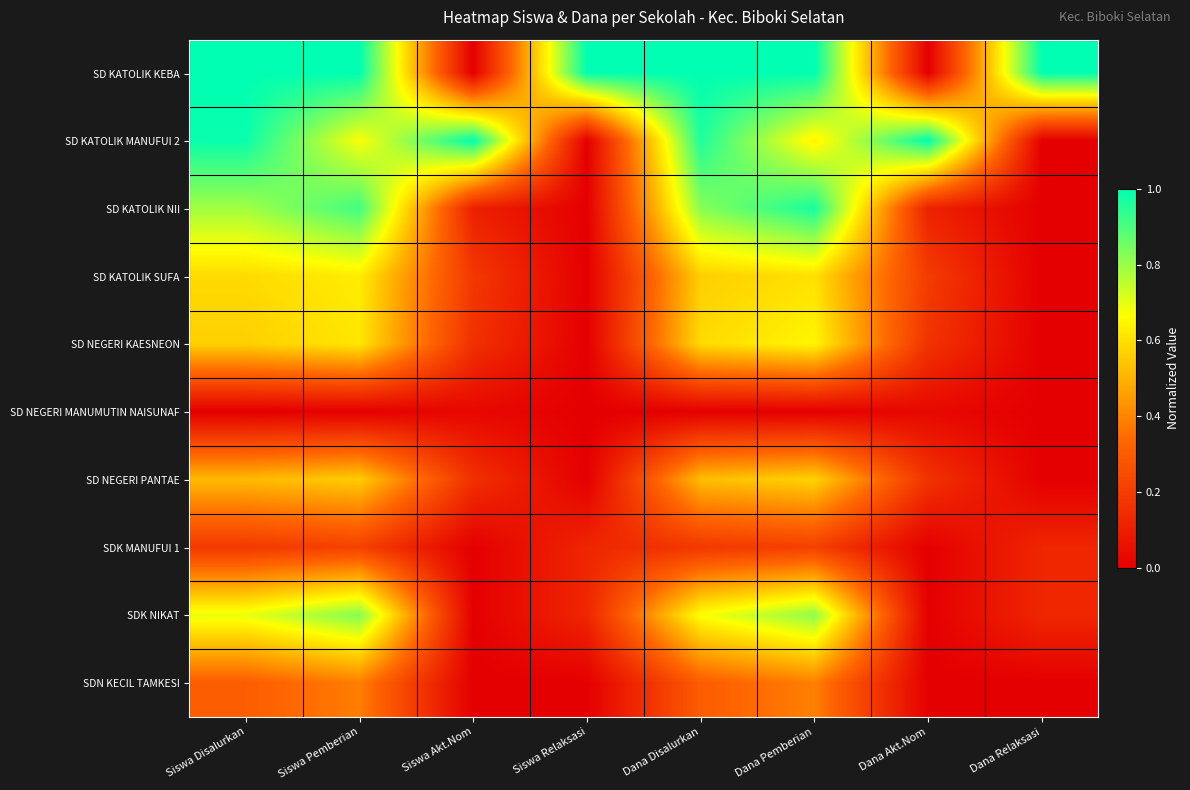

Which category has the highest value across all series?

Siswa Disalurkan